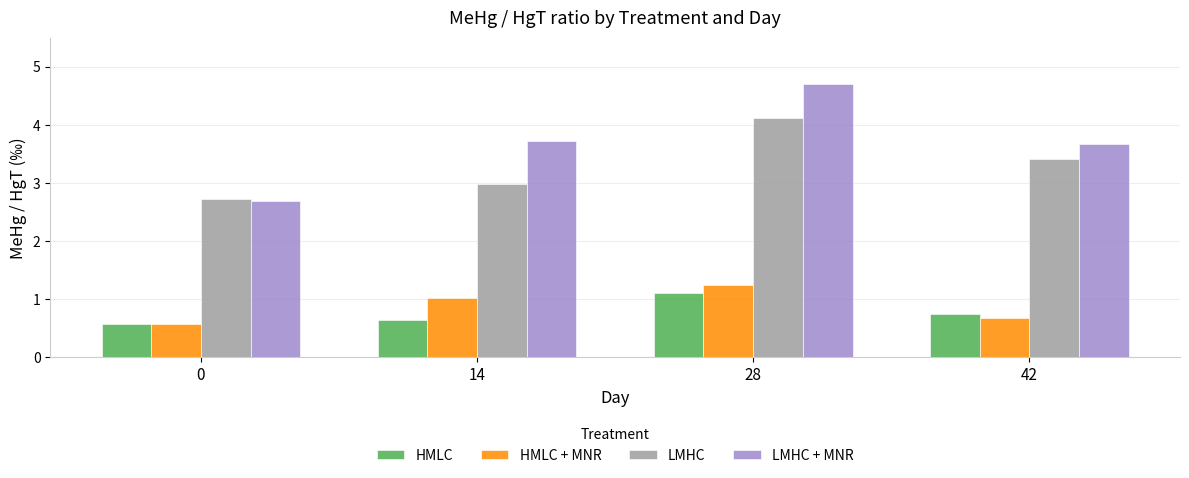

How many bars are there in total?

16